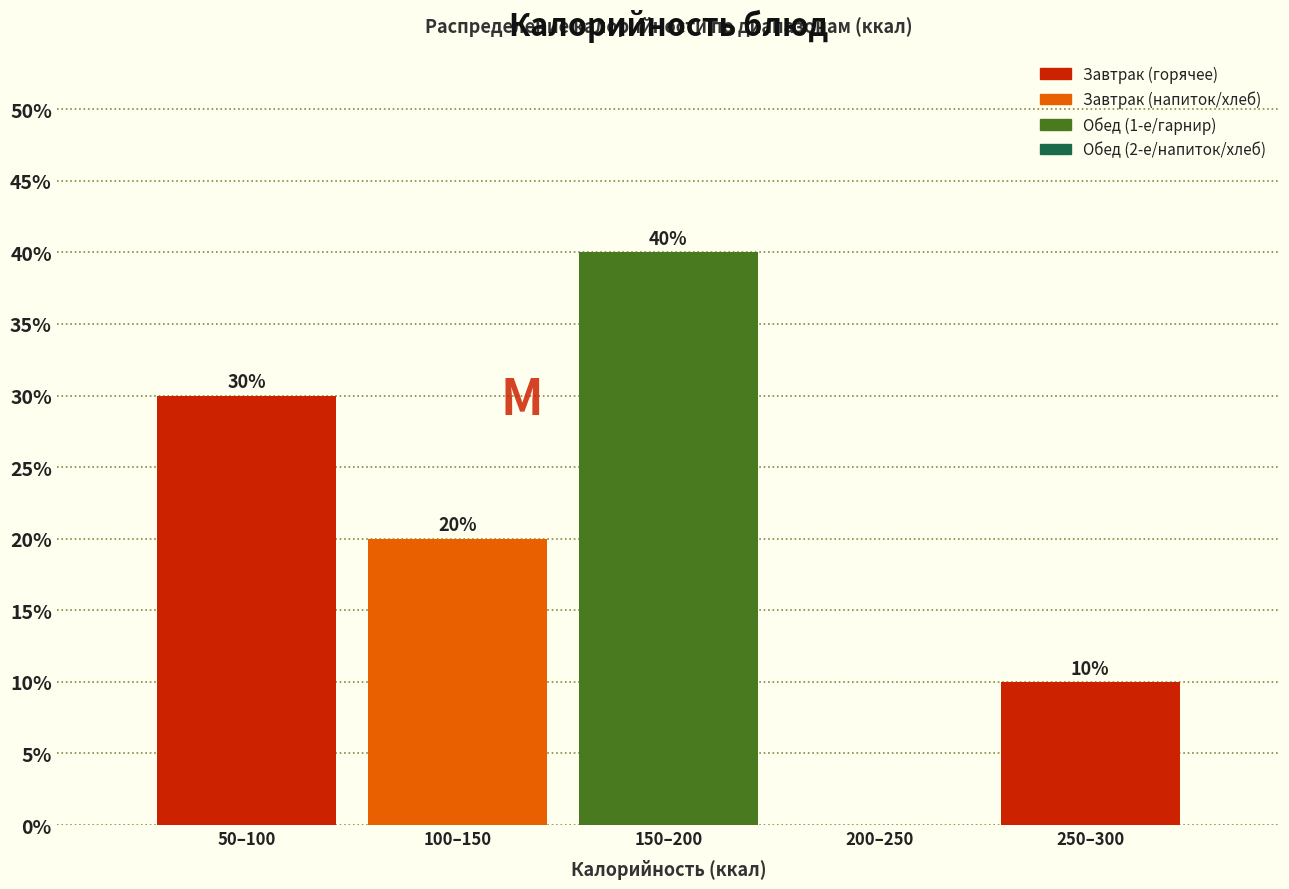

Reading left to right, what are all the values shown in this chart?

50–100=30	100–150=20	150–200=40	200–250=0	250–300=10